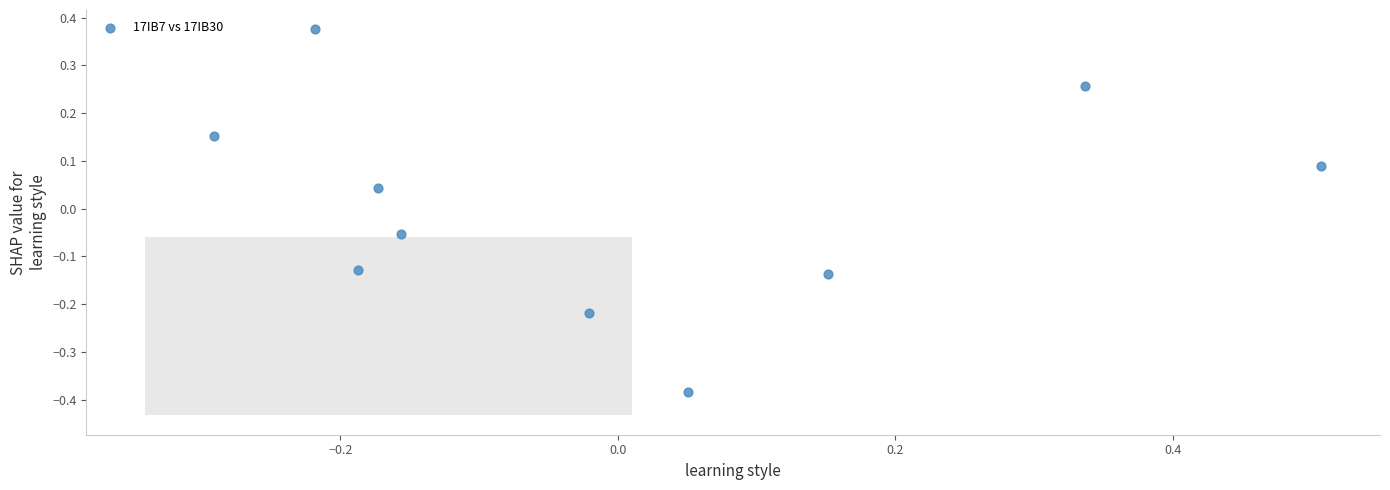

What is the range of X values (max minus min)?

0.8